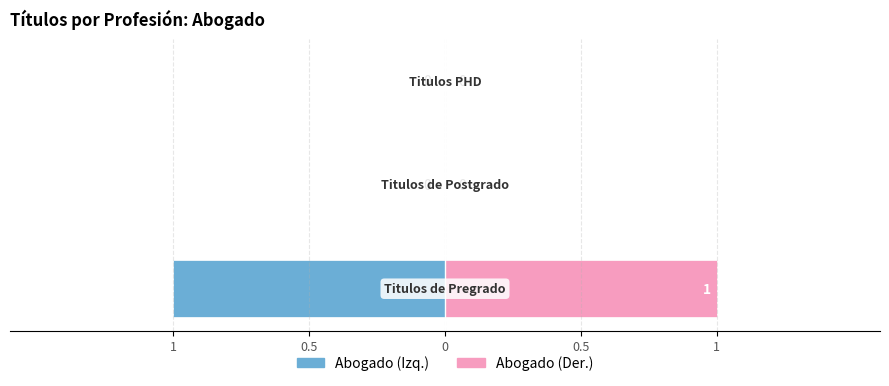

Count the number of data series in this chart.

2